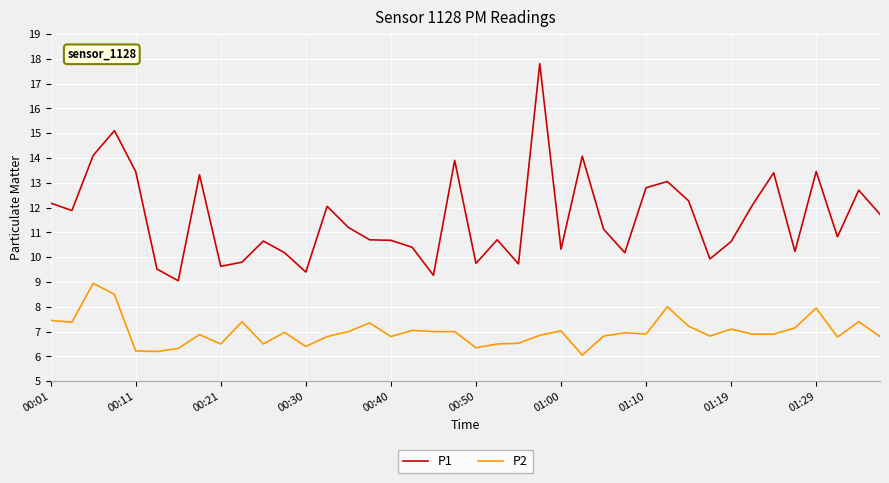

What are all the series names shown in the legend?

P1, P2